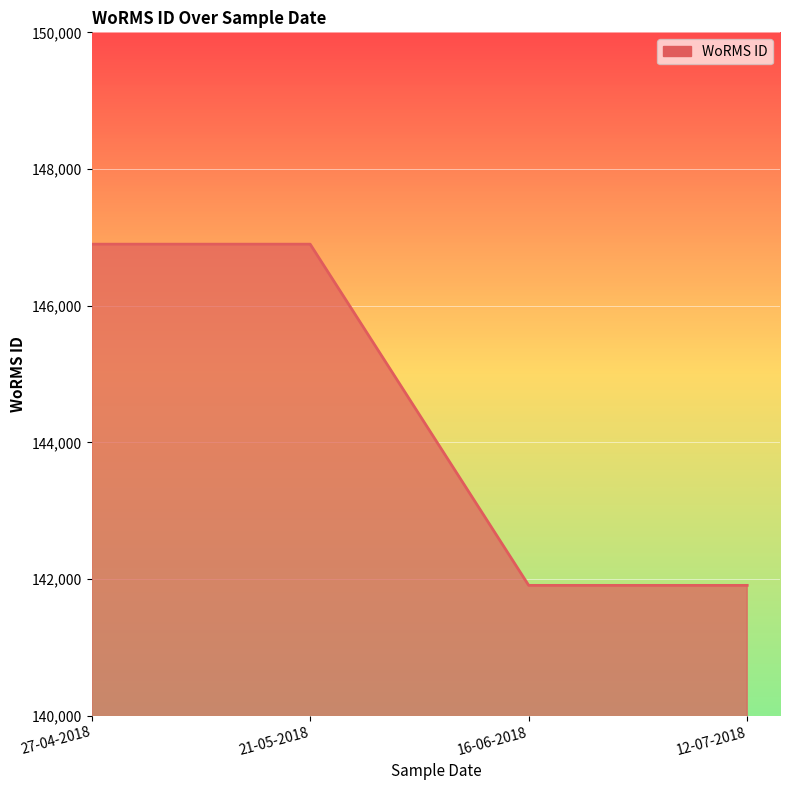

What is the change in value from 21-05-2018 to 12-07-2018?

-4993